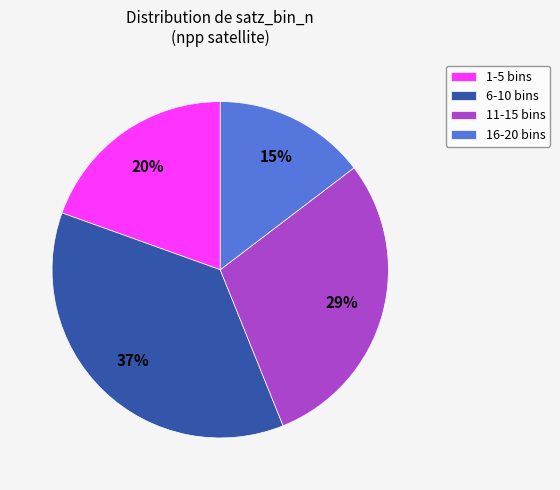

Between 6-10 bins and 11-15 bins, which is larger?

6-10 bins